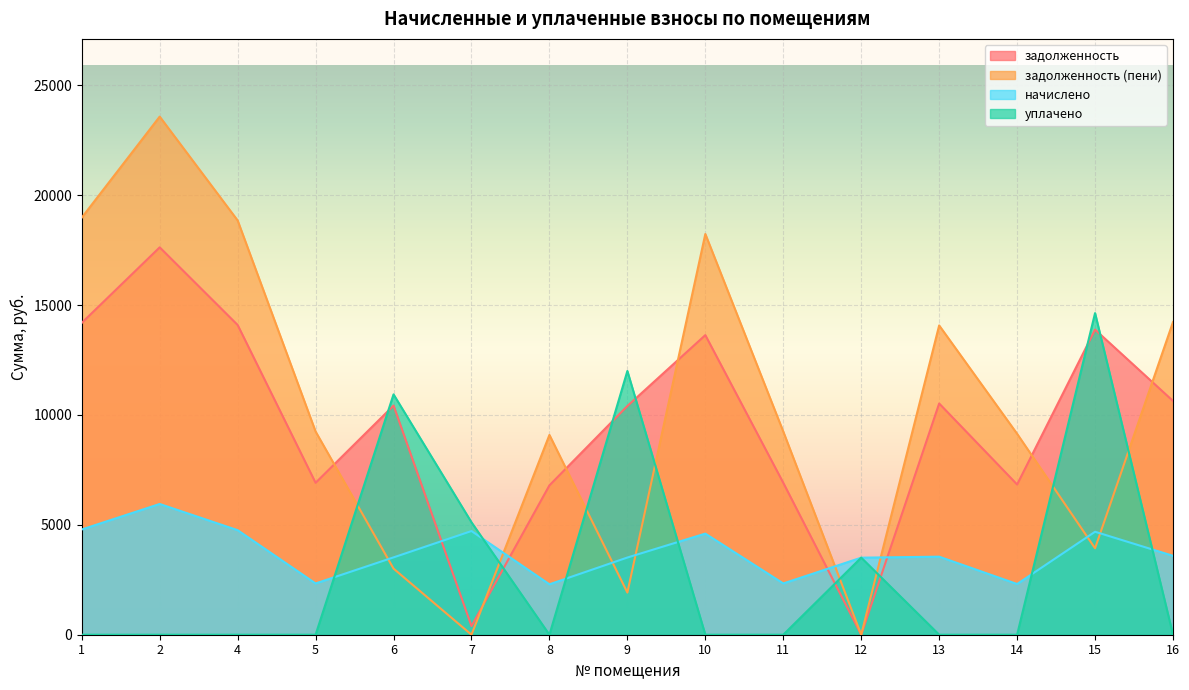

Which series has the largest range (max minus min)?

задолженность (пени)